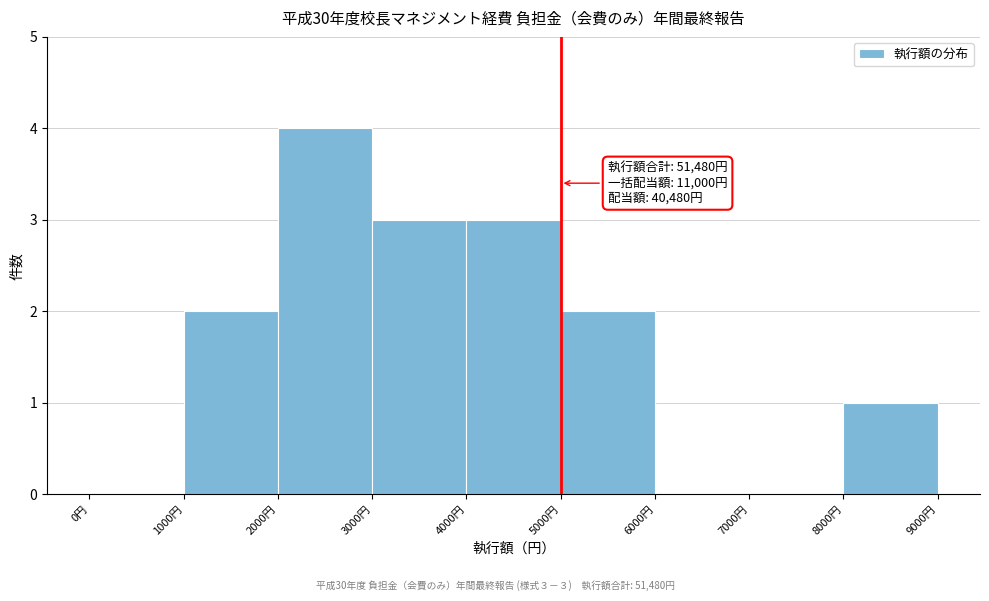

Which range on the x-axis has the tallest bar?

2000 to 3000